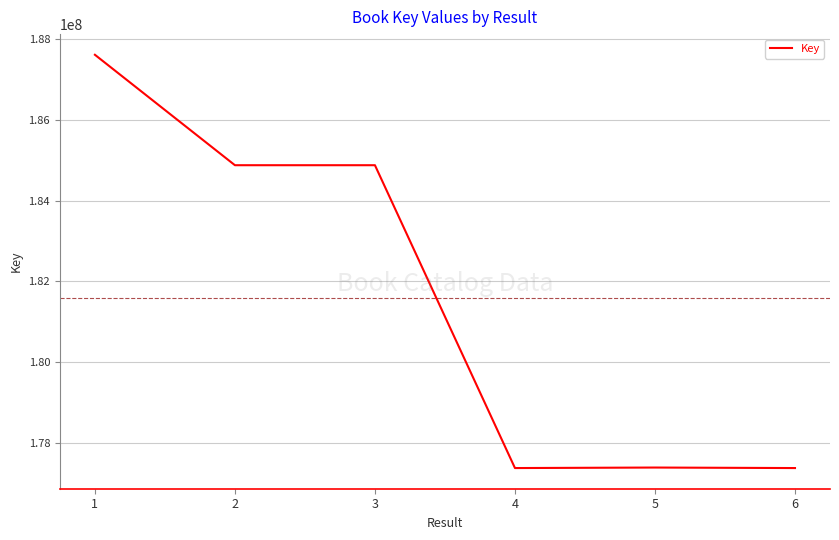

Is it true that the value at 4 is 177376718?

True